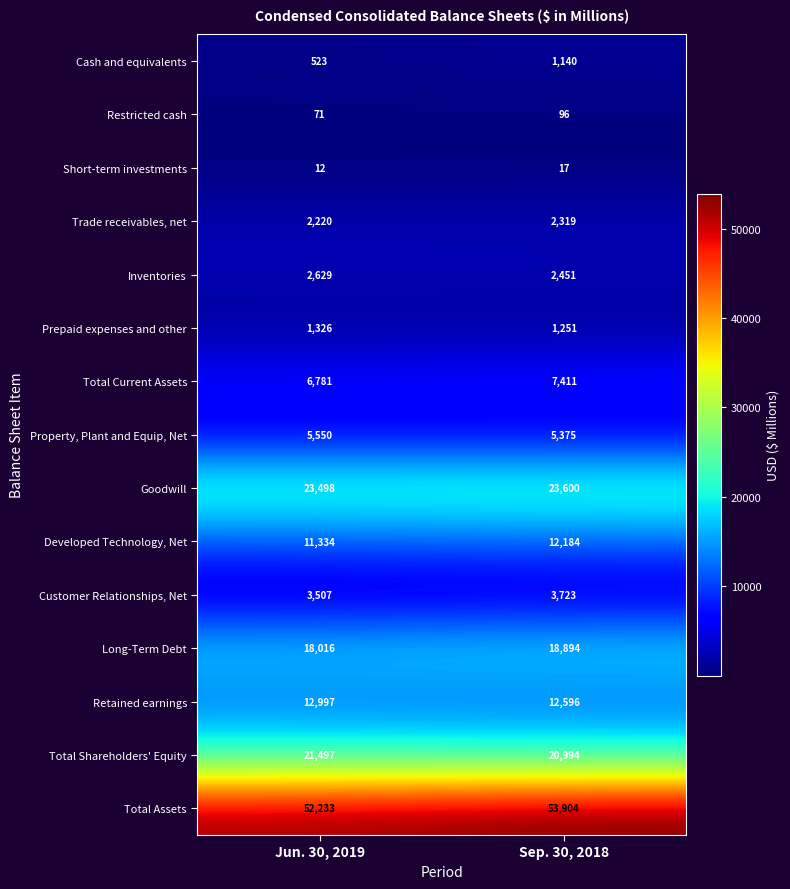

Which category has the highest value in the Property, Plant and Equip, Net series?

Jun. 30, 2019